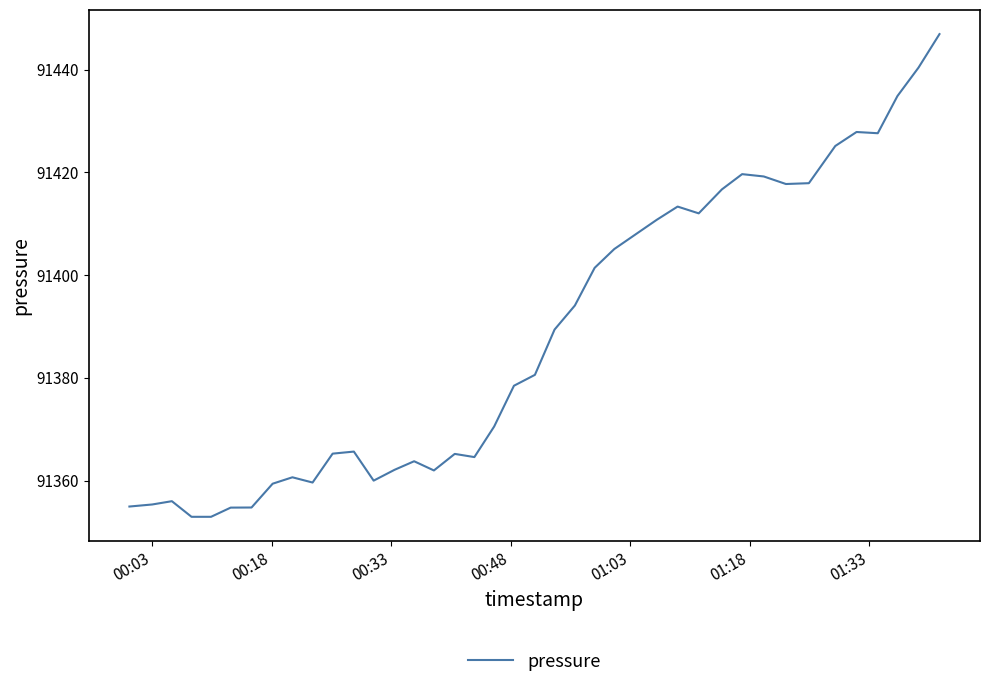

What is the difference between the maximum and minimum values?

93.9